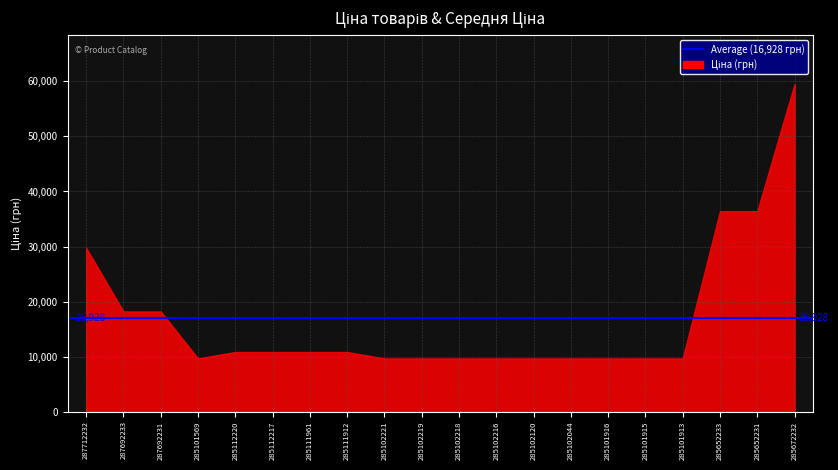

True or false: Залишок and Ціна cross at least once.

False